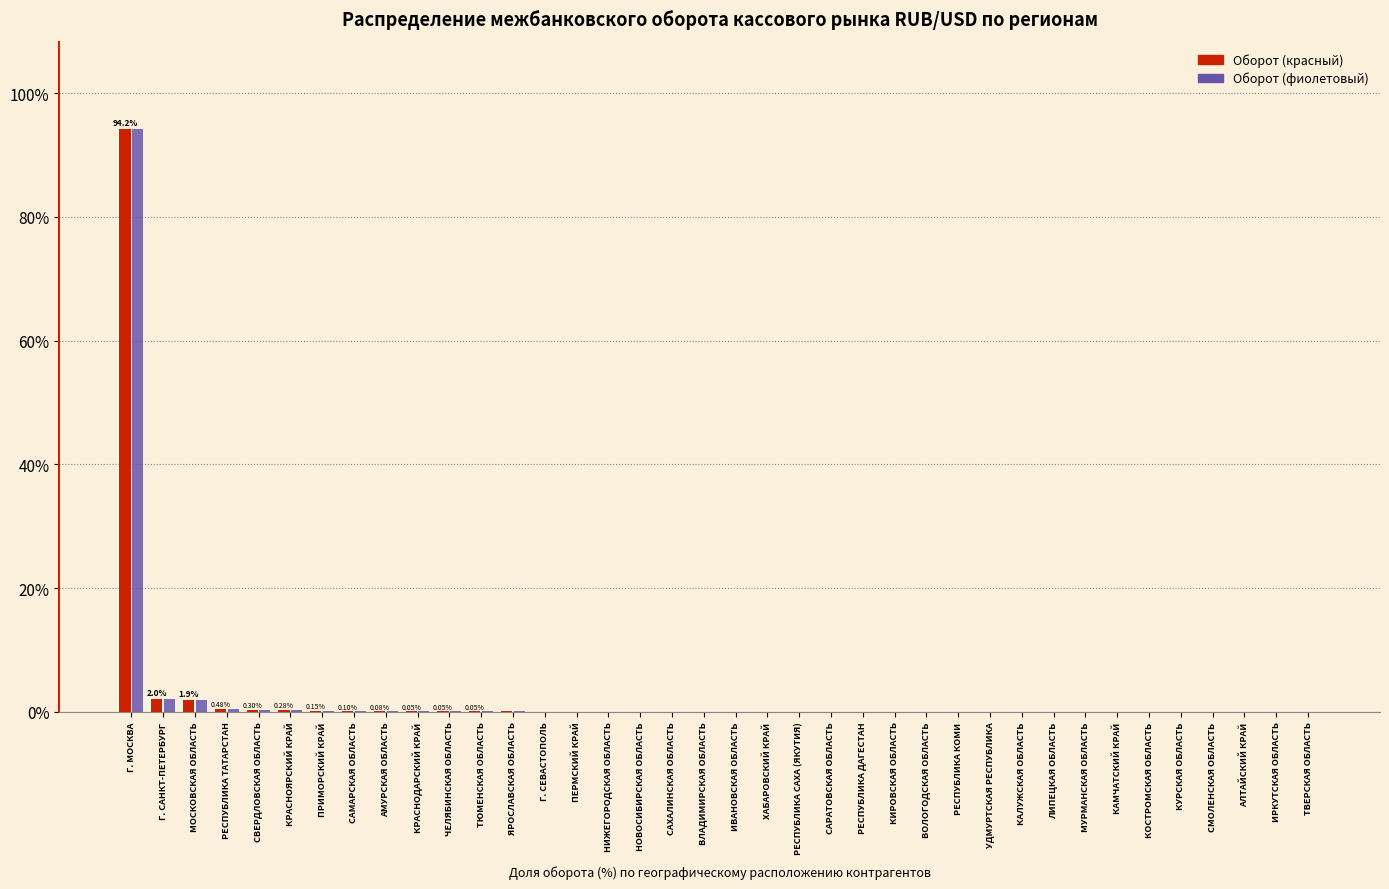

At which category is the sum across all series the highest?

Г. МОСКВА